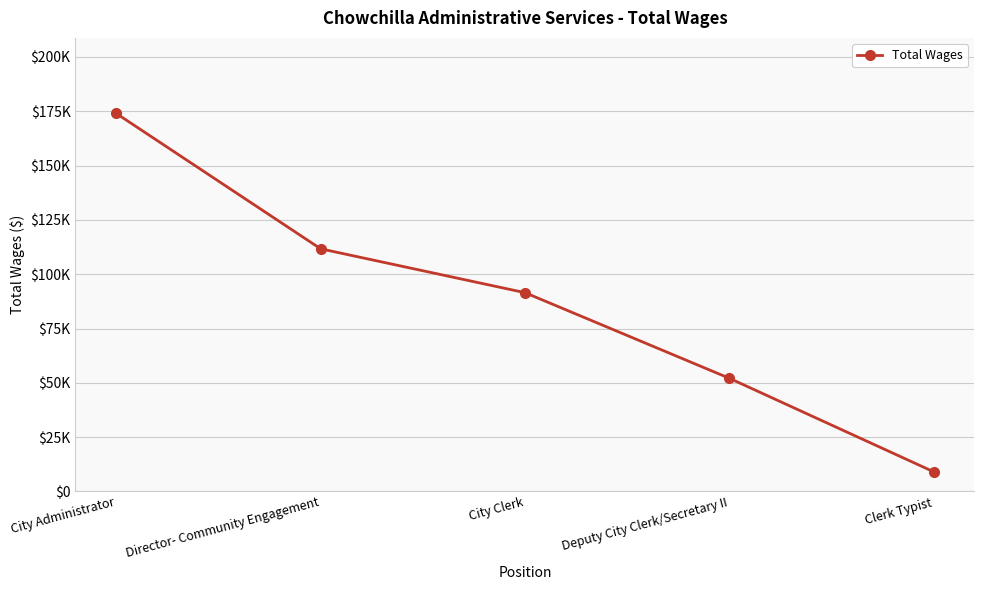

What is the difference between the values at Clerk Typist and Deputy City Clerk/Secretary II?

43040